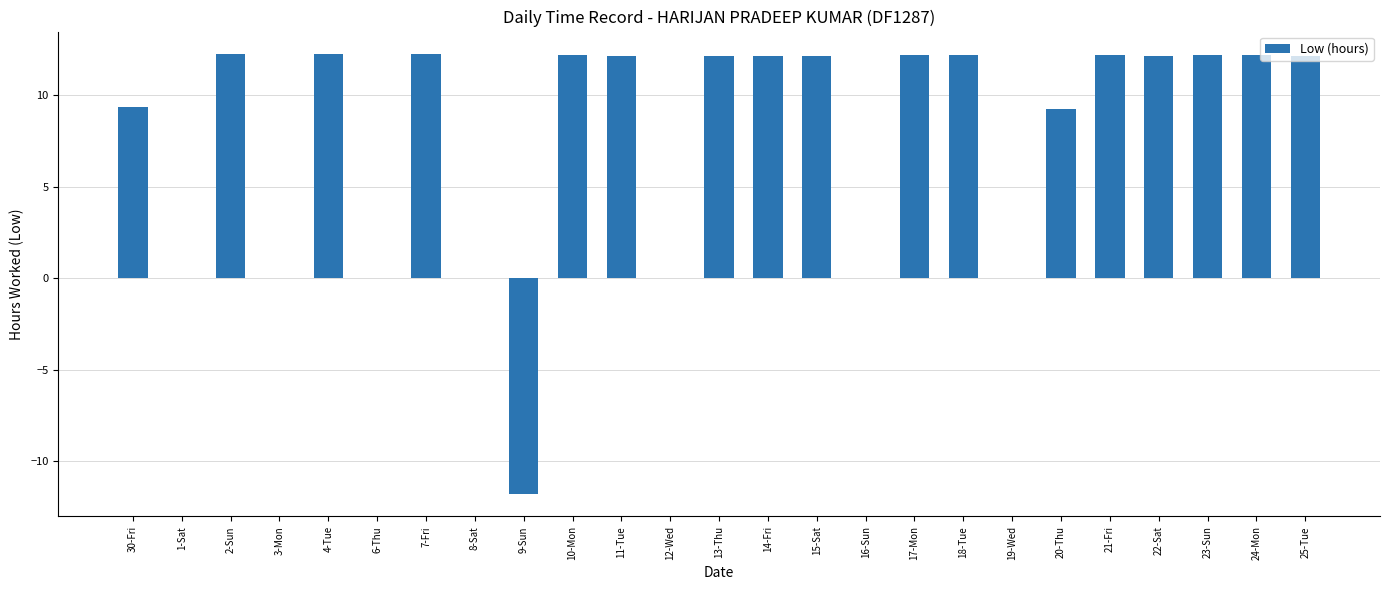

The value at 16-Sun is 0.0. True or false?

True